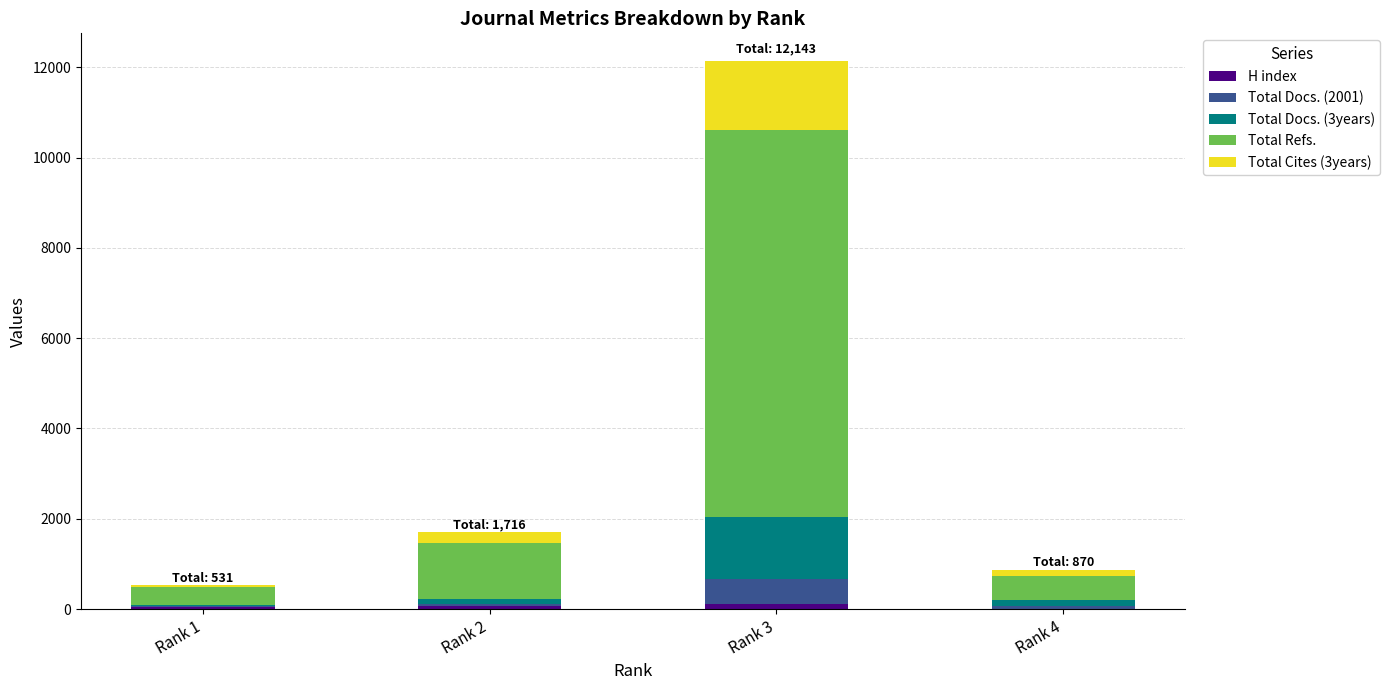

At which category is the sum across all series the highest?

Rank 3